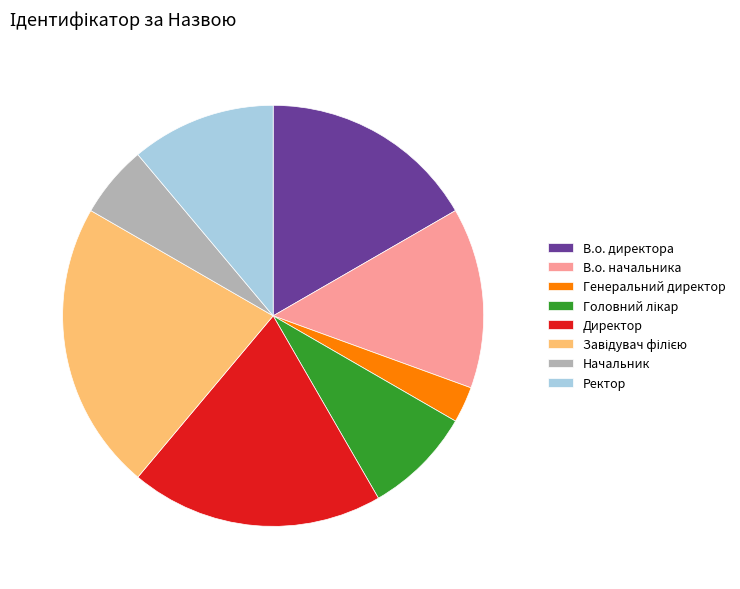

What is the smallest slice in the pie chart?

Генеральний директор